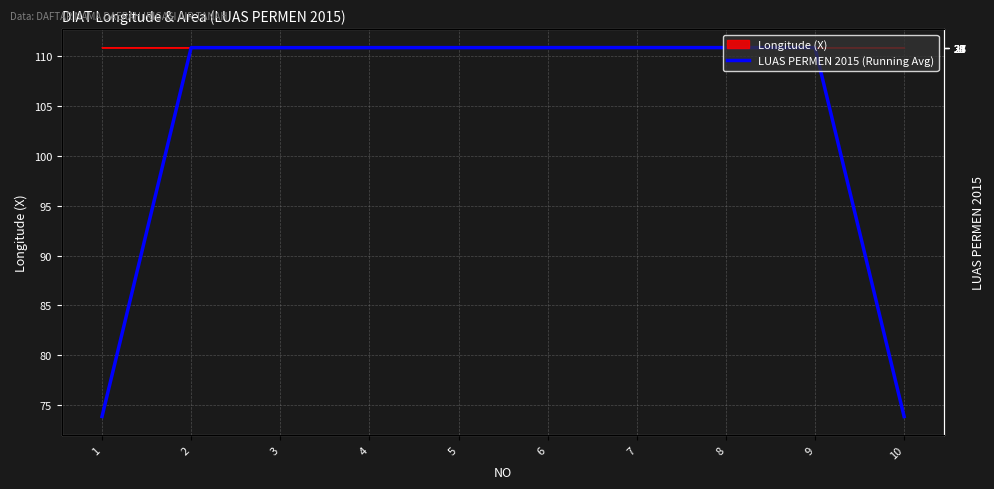

Where does the data first go above 110?

2